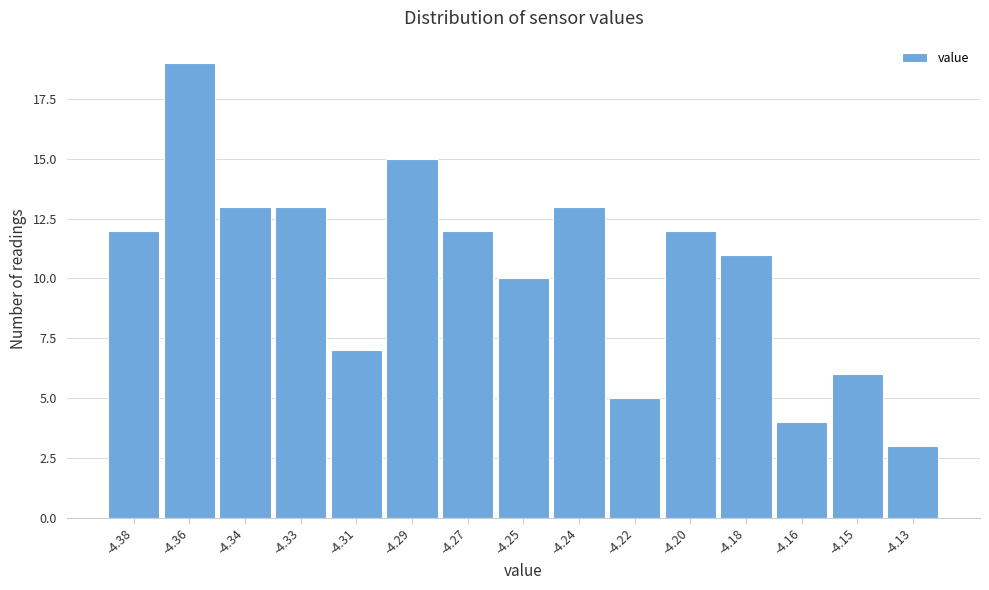

Reading left to right, transcribe all the data shown in this chart.

12	19	13	13	7	15	12	10	13	5	12	11	4	6	3